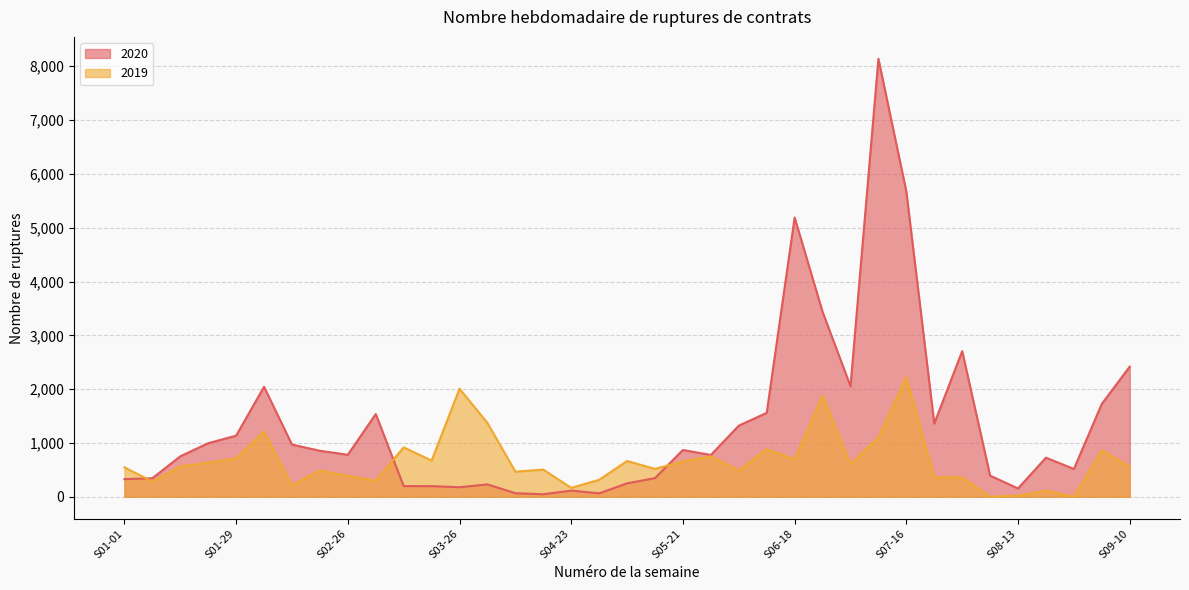

List the series in order of their peak value, highest first.

2020, 2019